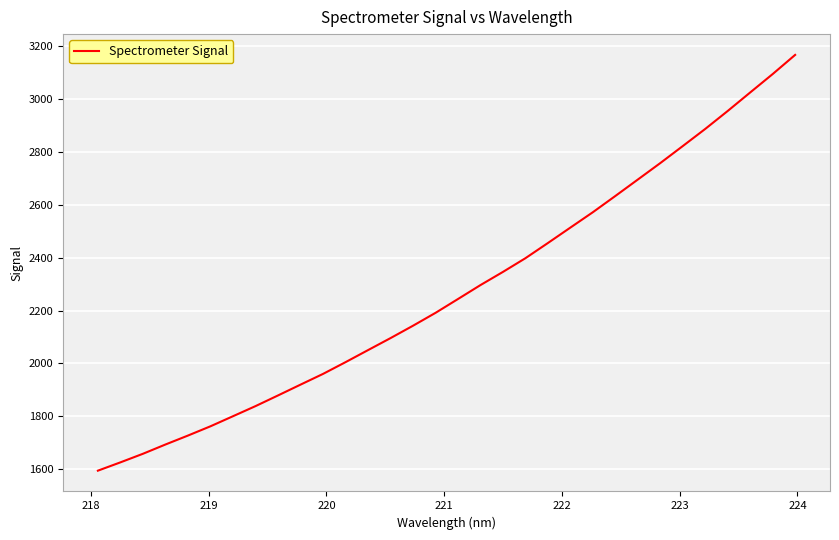

What is the minimum value shown in the chart?

1594.0